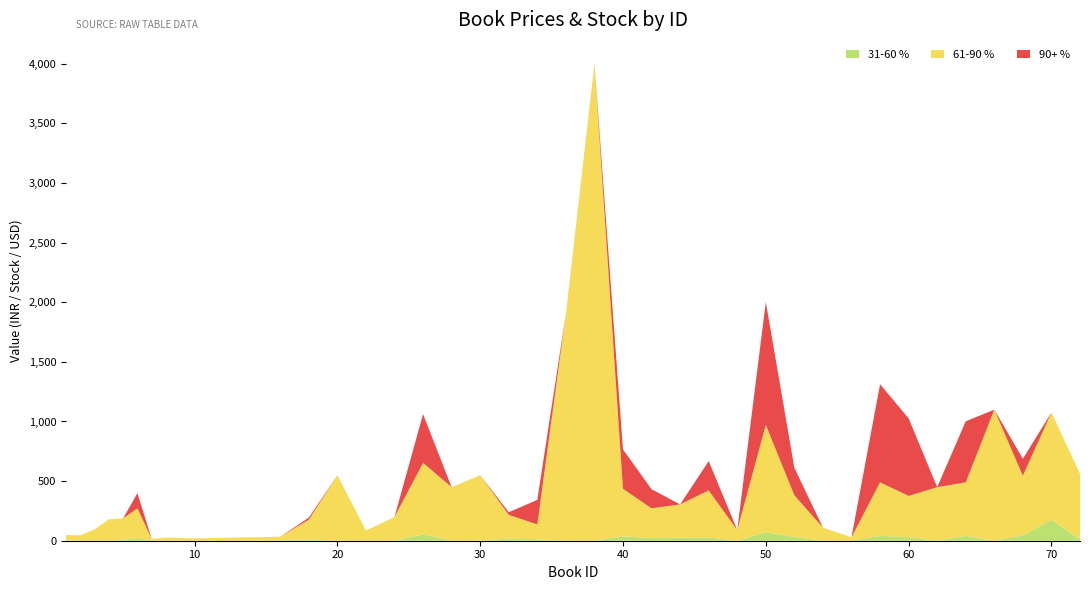

Reading left to right, transcribe all the data shown in this chart.

31-60 %: 1=4.0	2=0.0	3=0.0	4=0.0	5=8.9	6=22.9	7=0.0	8=1.5	10=0.0	12=0.0	14=0.0	16=3.5	18=11.5	20=0.0	22=0.0	24=0.0	26=54.0	28=0.0	30=0.0	32=17.9	34=11.5	36=0.0	38=0.0	40=36.5	42=22.9	44=25.5	46=26.9	48=0.0	50=72.5	52=31.9	54=0.0	56=0.0	58=40.5	60=30.9	62=0.0	64=40.5	66=0.0	68=45.5	70=175.0	72=11.5
61-90 %: 1=45.0	2=45.0	3=95.0	4=179.0	5=179.0	6=249.0	7=15.0	8=25.0	10=19.0	12=25.0	14=29.0	16=30.0	18=165.0	20=549.0	22=85.0	24=199.0	26=599.0	28=449.0	30=549.0	32=199.0	34=125.0	36=1900.0	38=4000.0	40=399.0	42=249.0	44=279.0	46=395.0	48=90.0	50=899.0	52=349.0	54=110.0	56=29.0	58=449.0	60=345.0	62=449.0	64=449.0	66=1099.0	68=499.0	70=900.0	72=549.0
90+ %: 1=0.0	2=0.0	3=0.0	4=0.0	5=0.0	6=127.0	7=0.0	8=0.0	10=0.0	12=0.0	14=0.0	16=0.0	18=17.0	20=0.0	22=0.0	24=0.0	26=409.0	28=0.0	30=0.0	32=22.0	34=206.0	36=0.0	38=0.0	40=330.0	42=160.0	44=0.0	46=246.0	48=0.0	50=1030.0	52=230.0	54=0.0	56=0.0	58=823.0	60=650.0	62=0.0	64=512.0	66=0.0	68=143.0	70=0.0	72=0.0